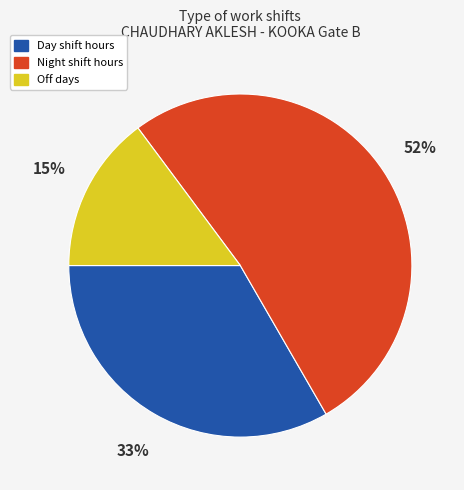

Is there any slice that represents more than half of the pie?

Yes